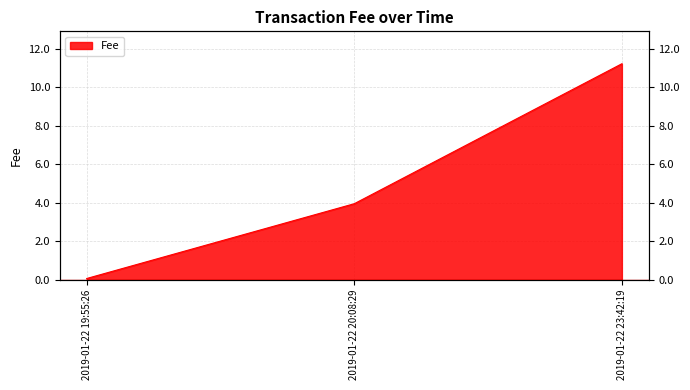

What is the maximum value shown in the chart?

11.2